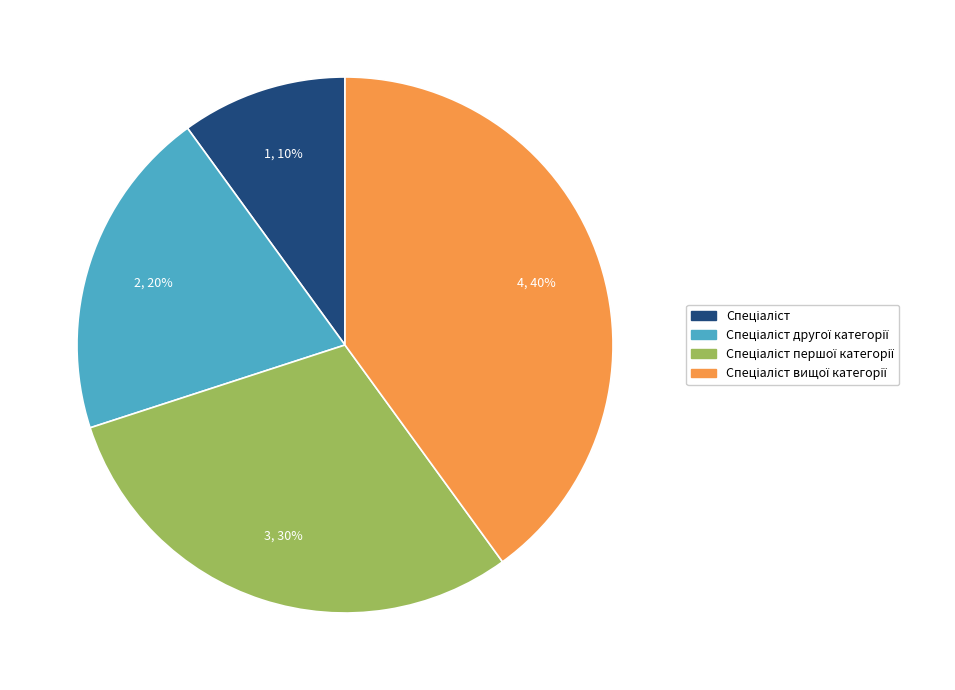

Is there any slice that represents more than half of the pie?

No